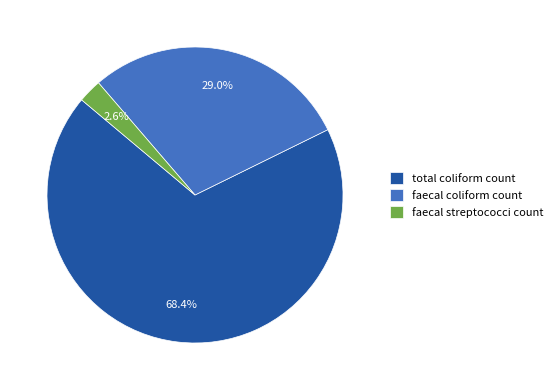

Which slice is the smallest?

faecal streptococci count